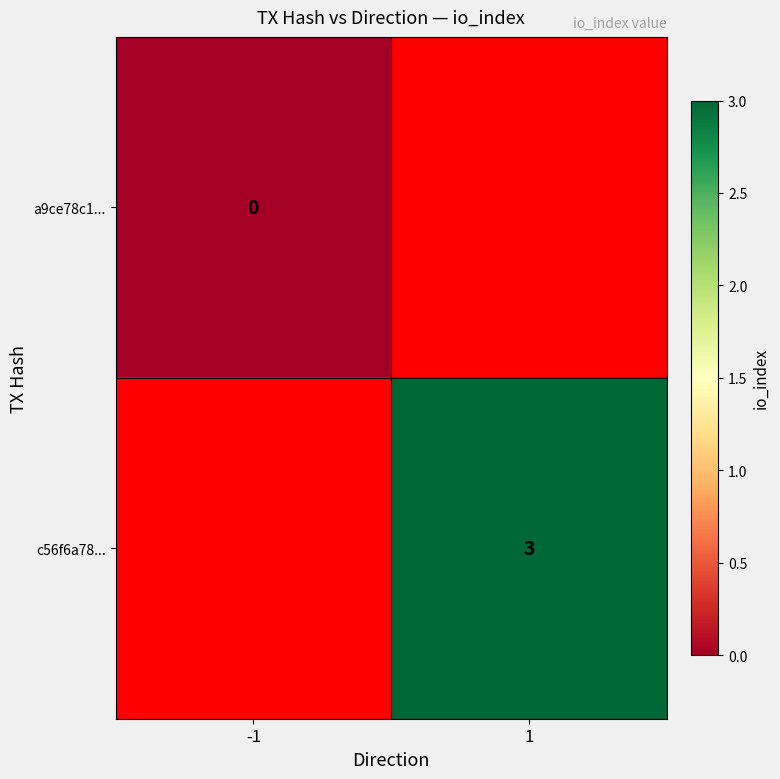

Count the number of data series in this chart.

2